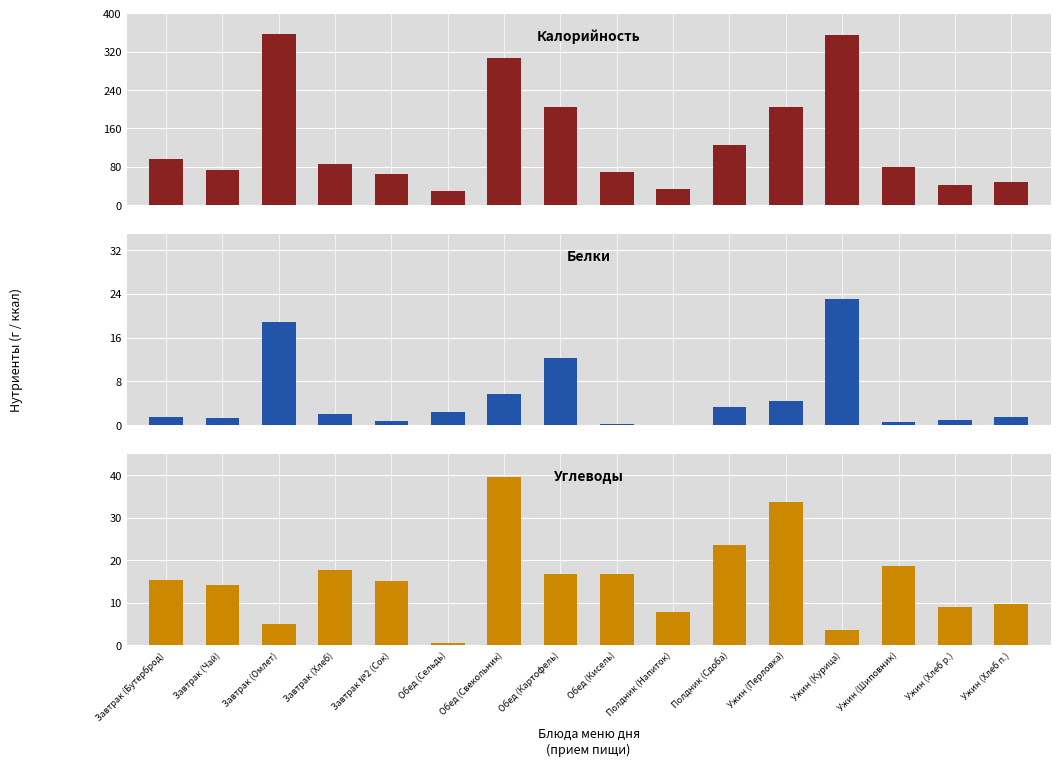

How many data points in Белки are less than 2?

8